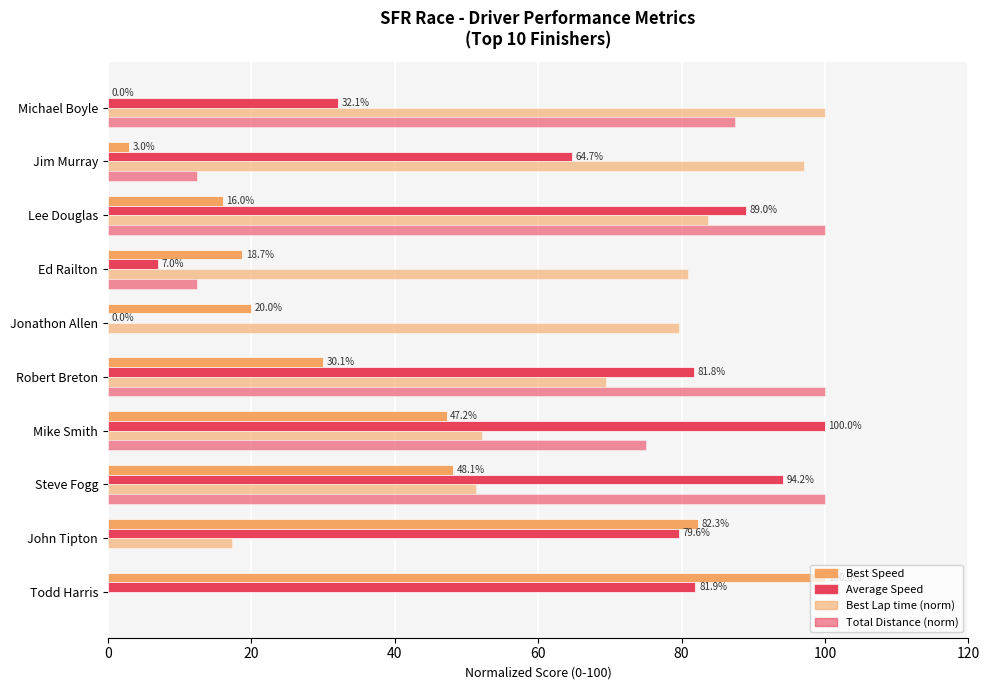

What is the value of the Best Lap time (norm) bar at the 5th from the left?

69.5